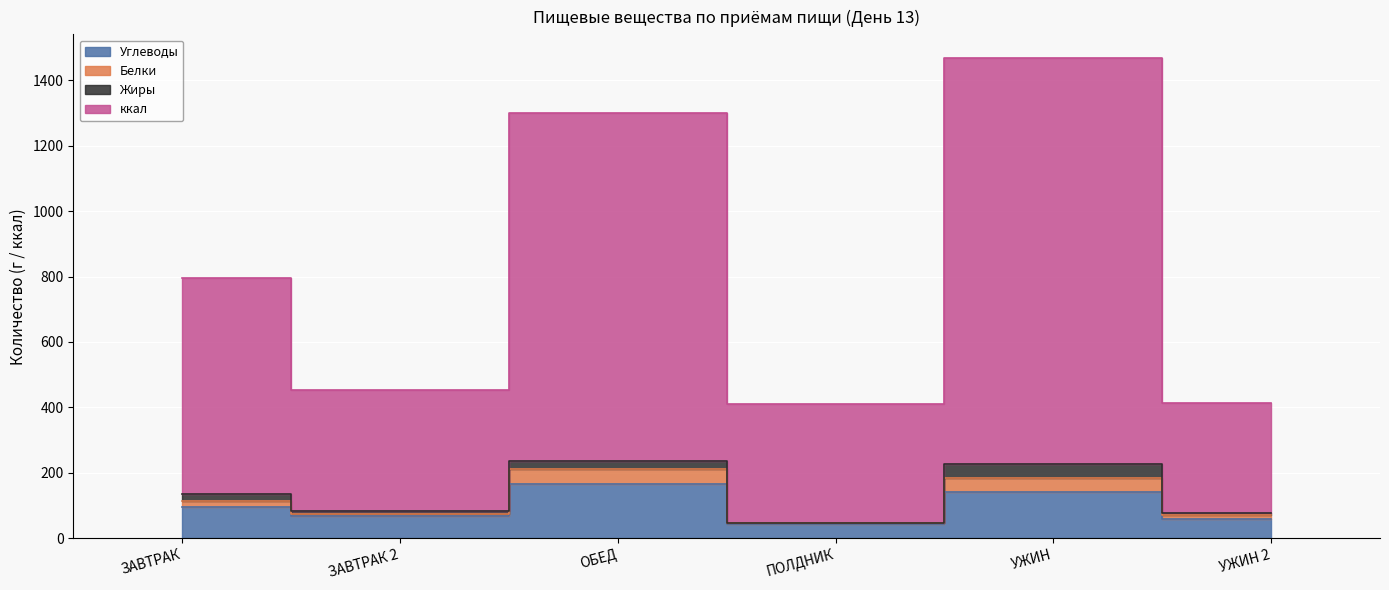

Which category has the lowest value in the Белки series?

ПОЛДНИК